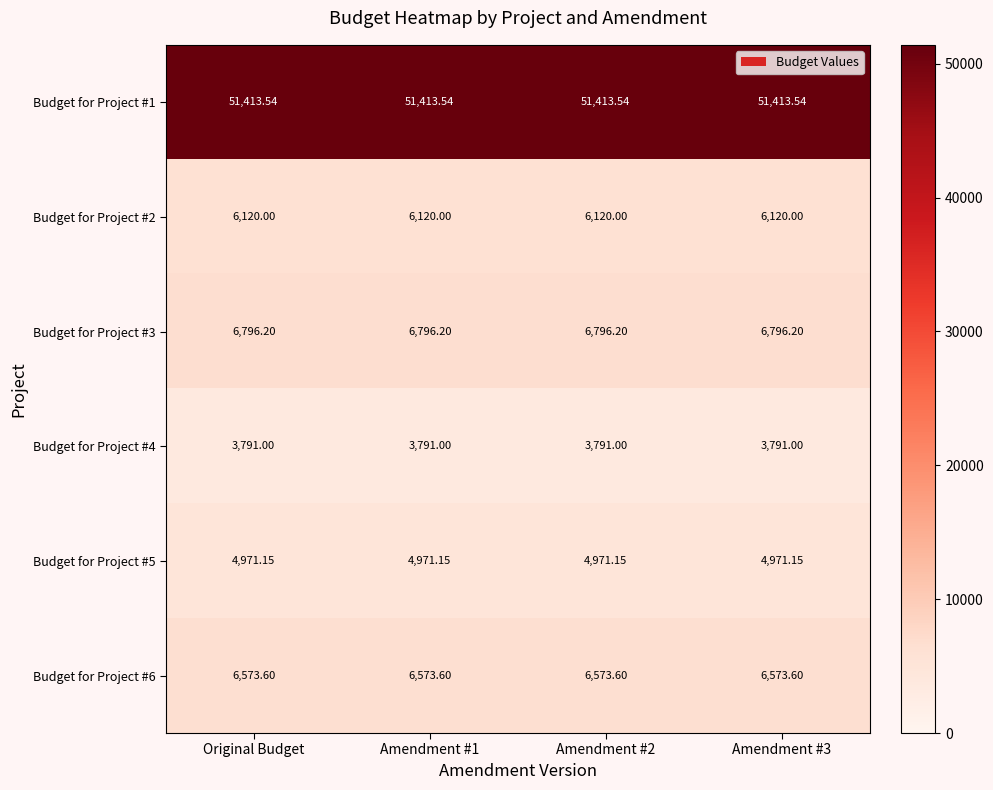

Is the value of Budget for Project #1 at Original Budget greater than the value of Budget for Project #4 at Amendment #3?

Yes